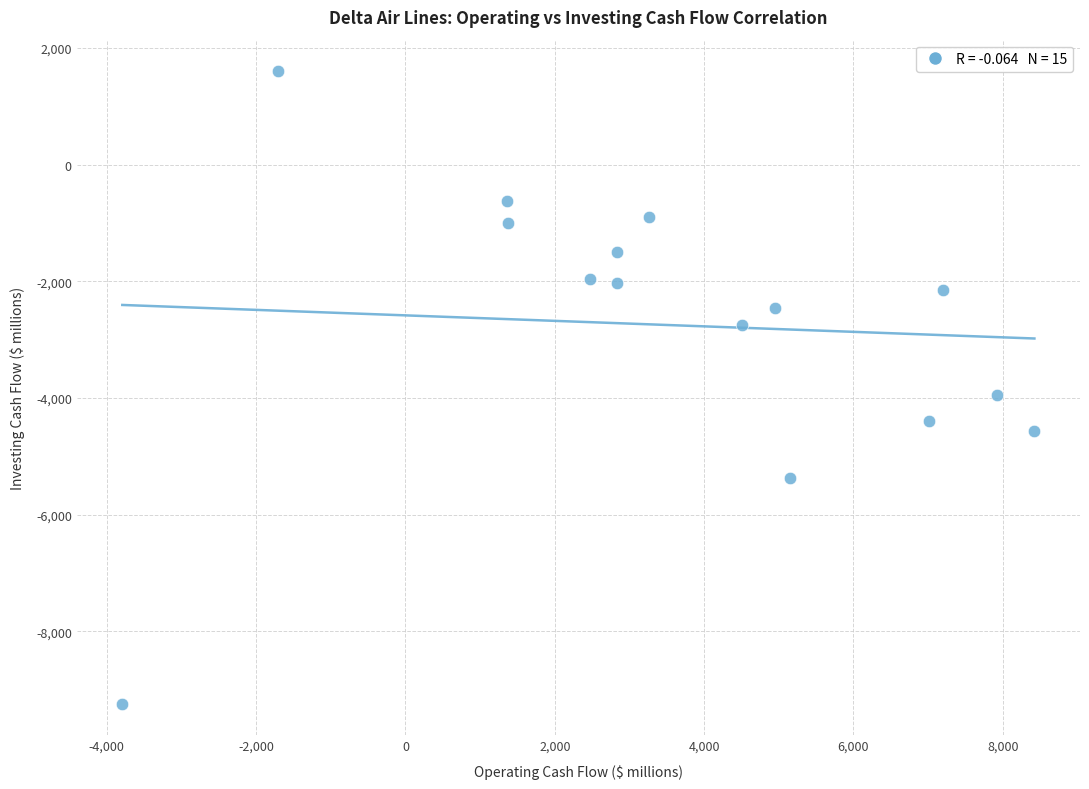

What is the range of Y values (max minus min)?

10836